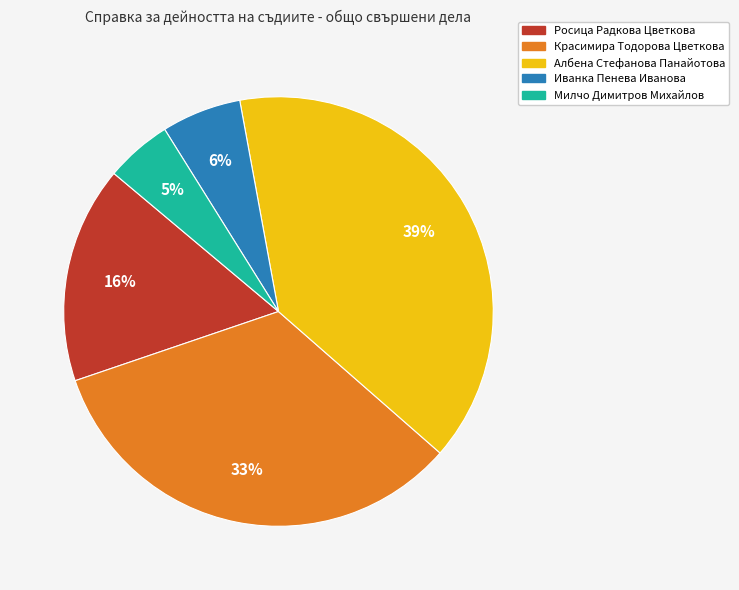

Is the sum of Иванка Пенева Иванова and Албена Стефанова Панайотова greater than half?

No